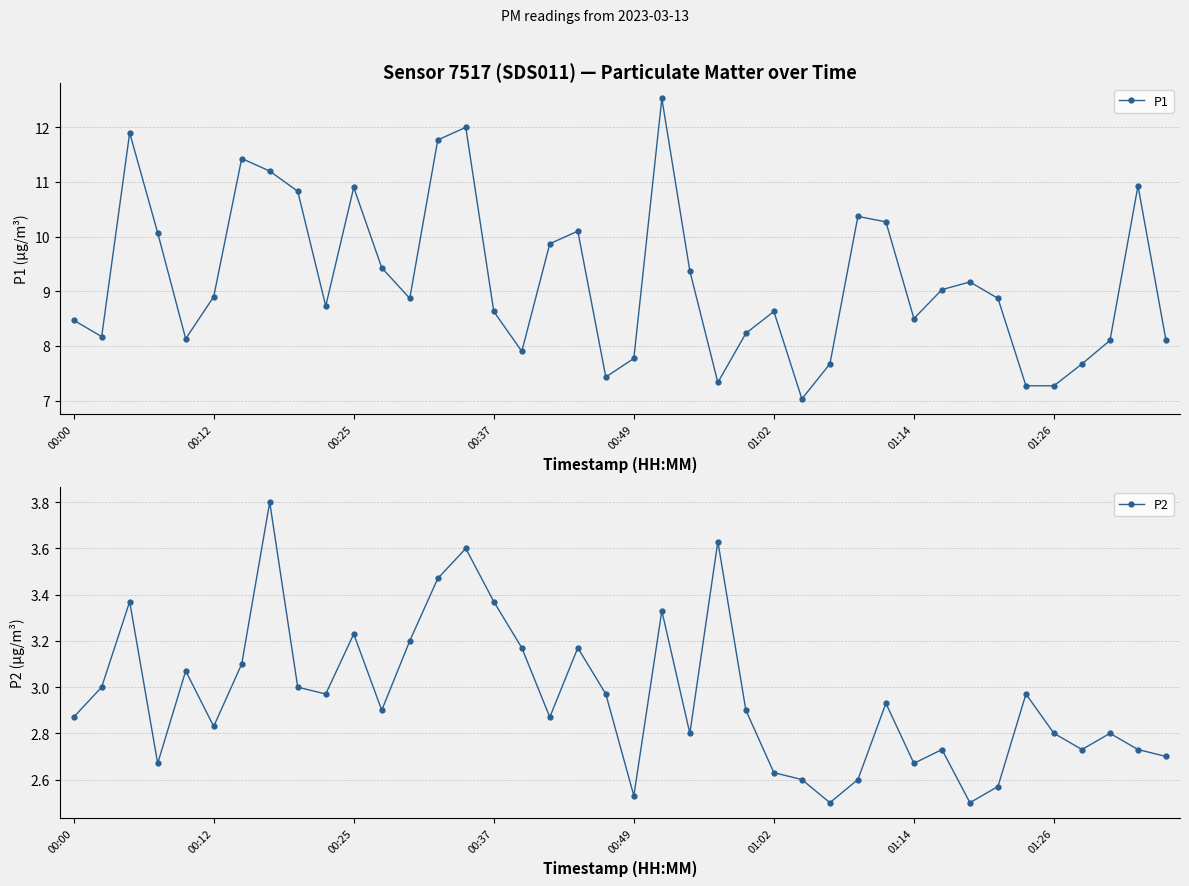

In P2, how many points are higher than both neighbors (excluding endpoints)?

12